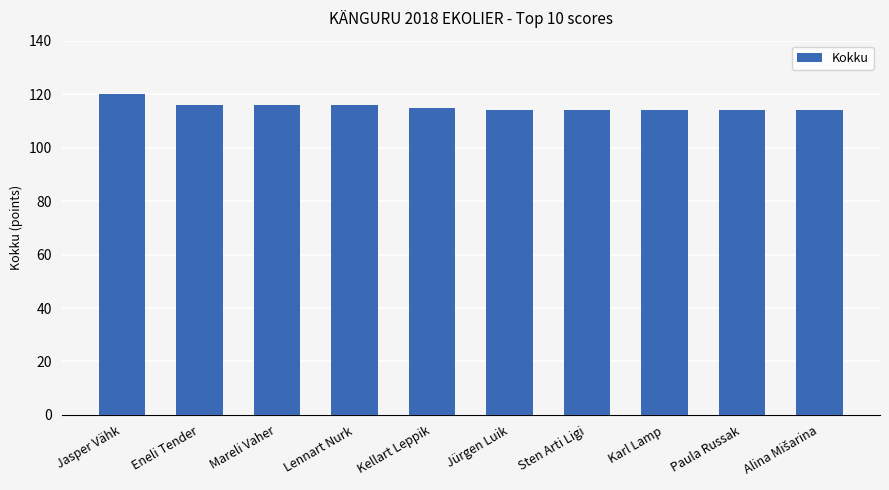

Count the number of data series in this chart.

1